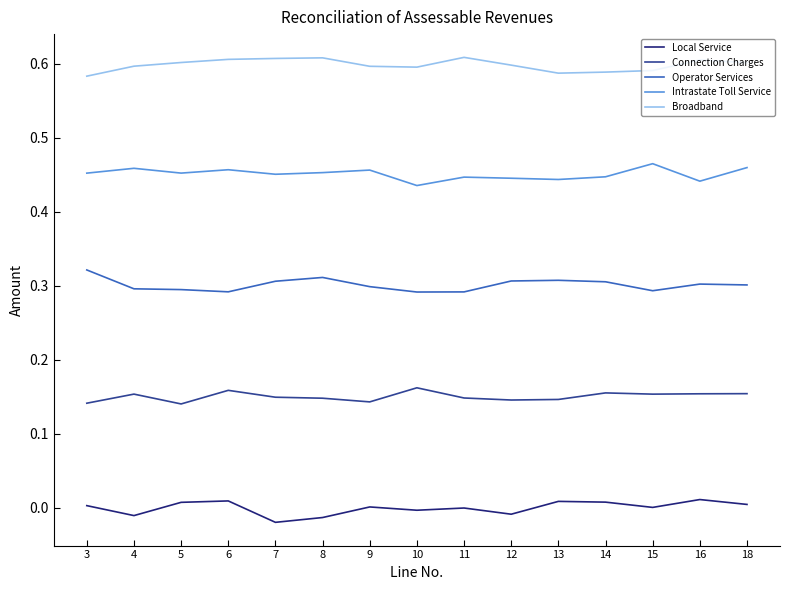

True or false: Operator Services and Local Service intersect in this chart.

False